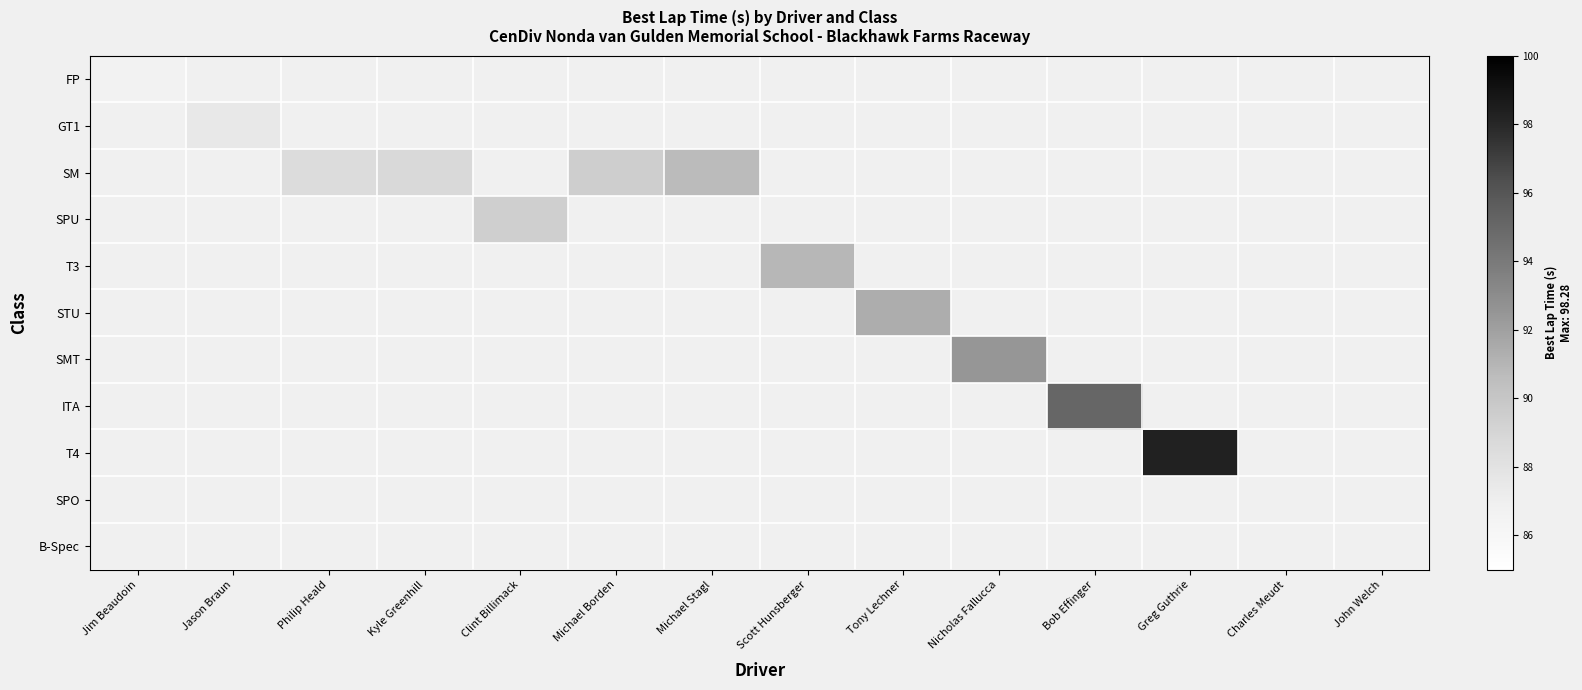

How many positive values does the T3 series have?

1